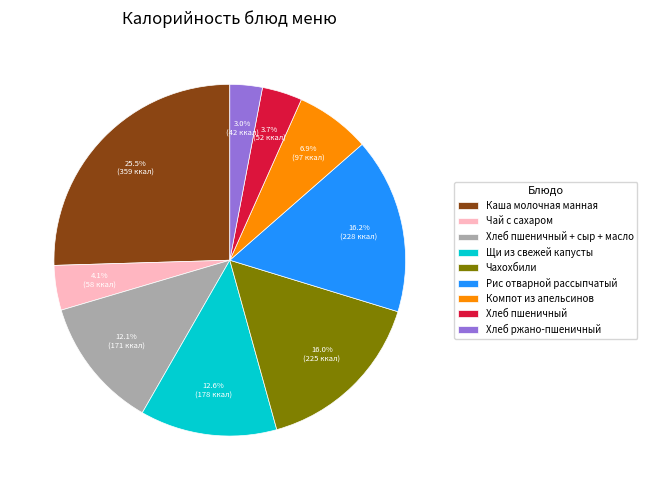

Which slice is the largest?

Каша молочная манная